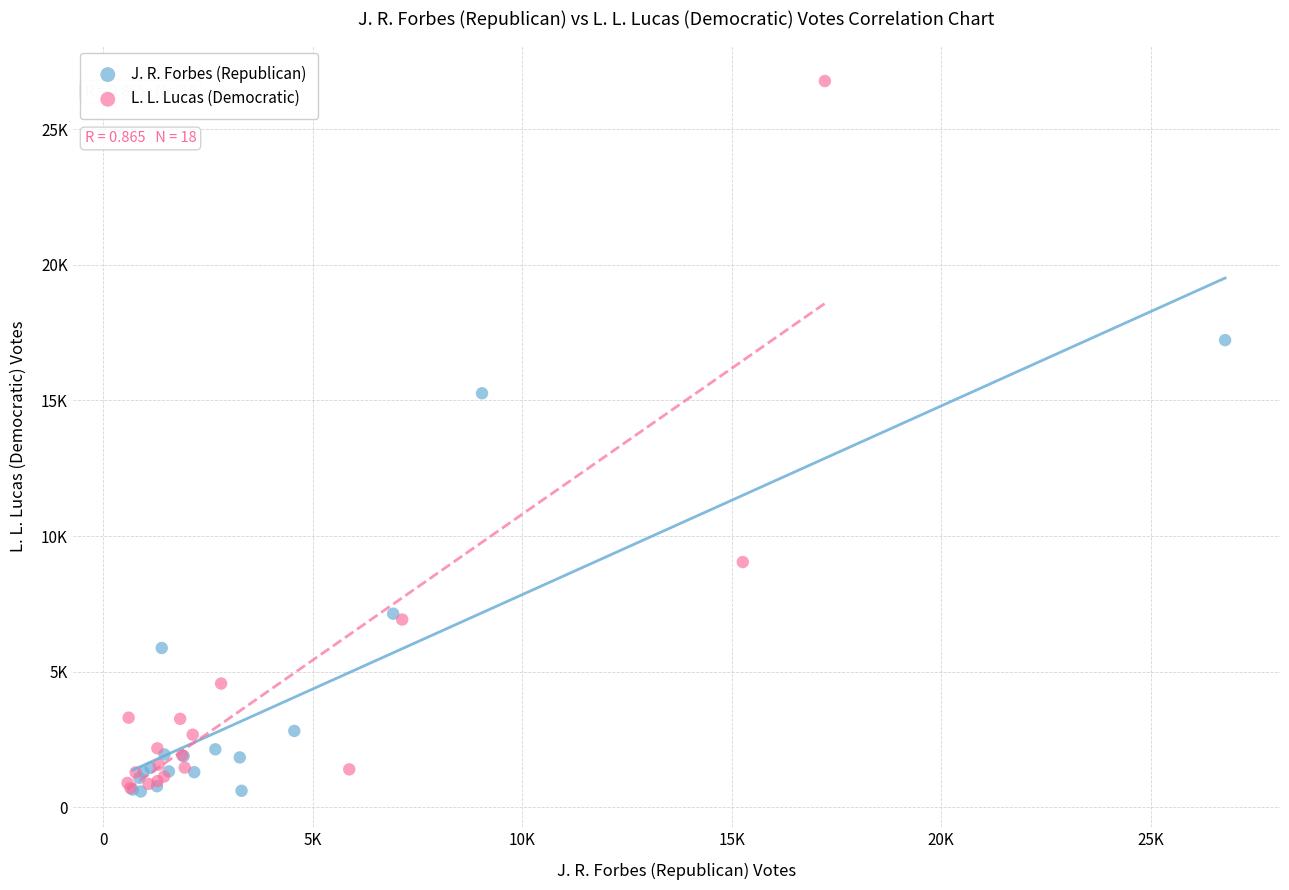

What are all the series names shown in the legend?

J. R. Forbes (Republican), L. L. Lucas (Democratic)